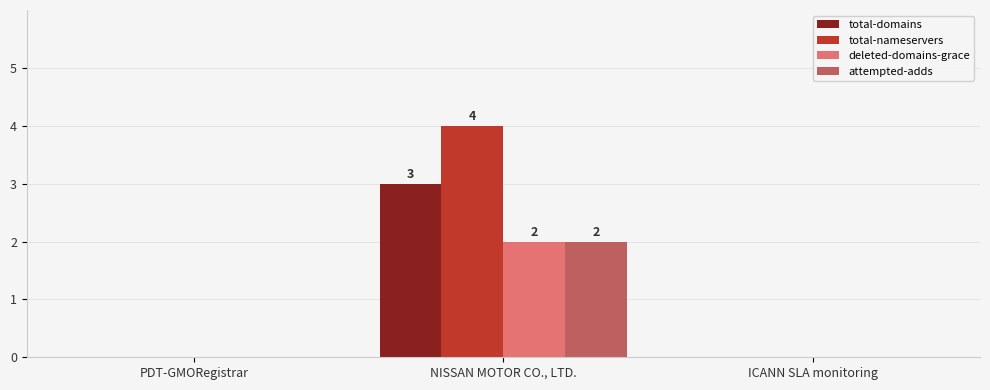

Which series has the largest total across all categories?

total-nameservers